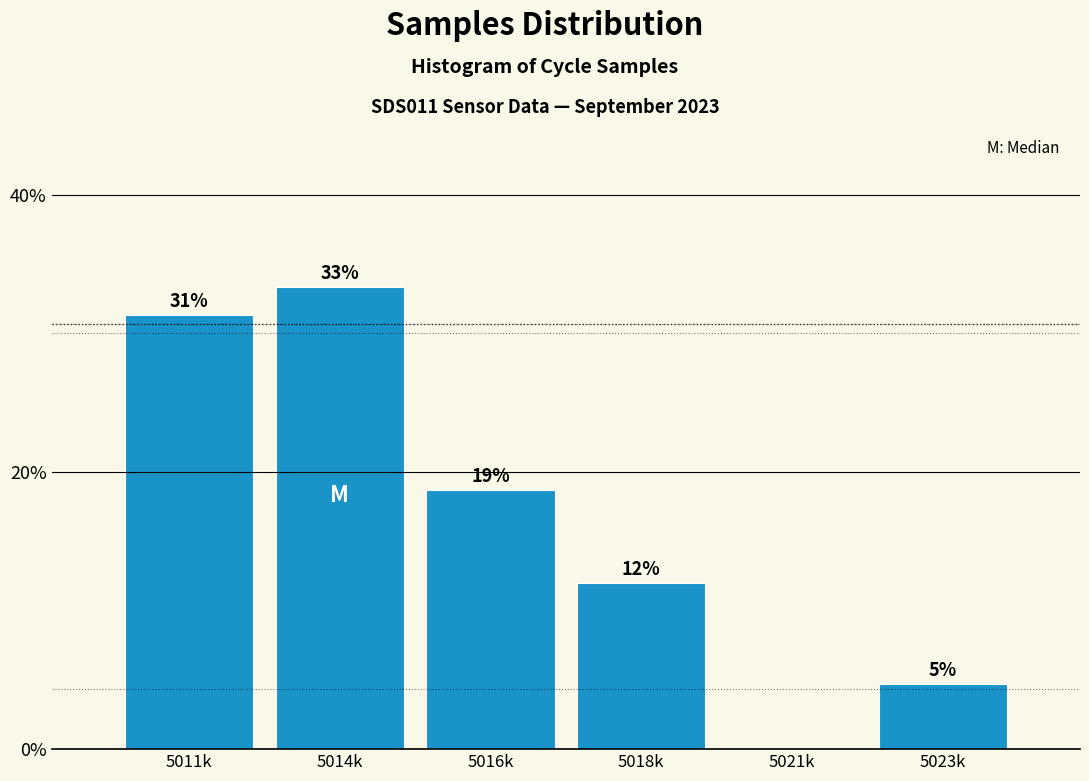

Are the bars horizontal?

No